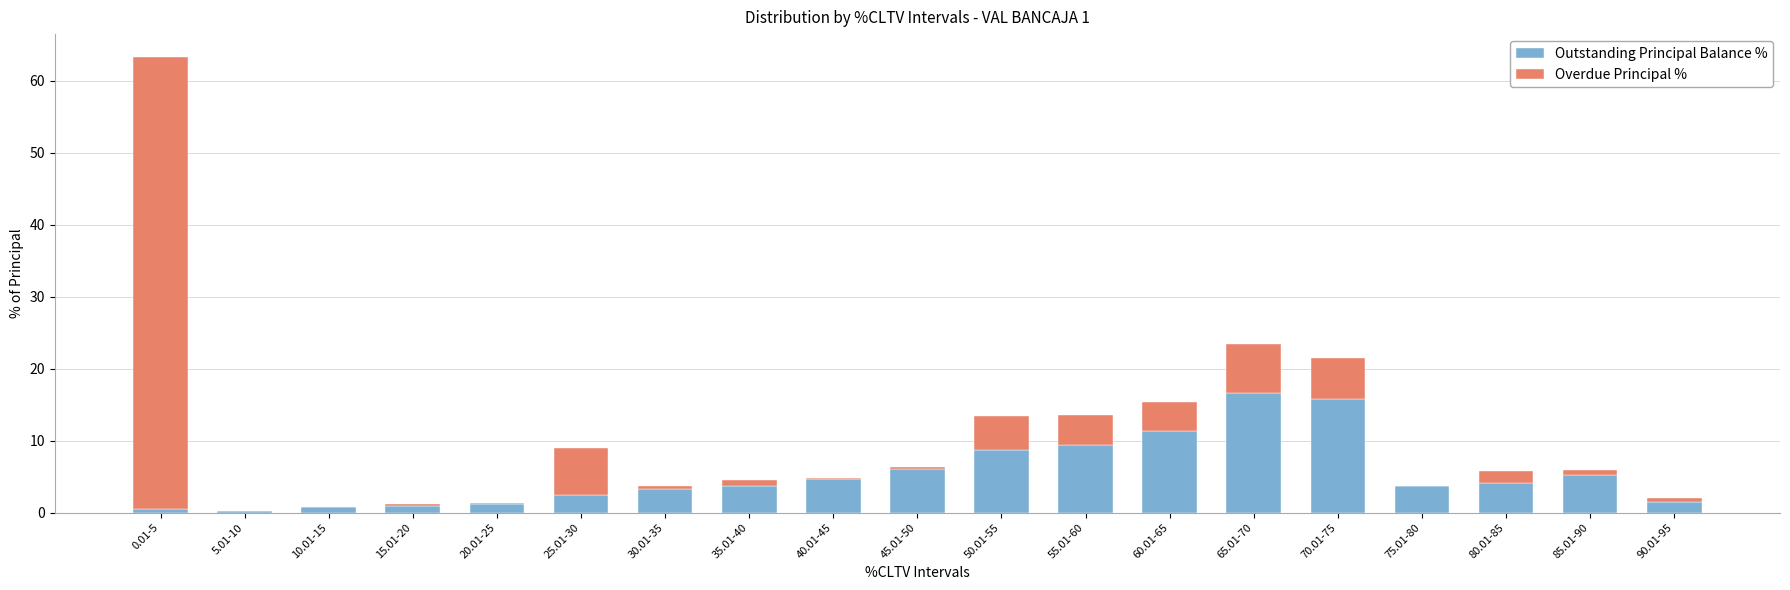

The value of Outstanding Principal Balance % at 90.01-95 is 1.5. True or false?

True